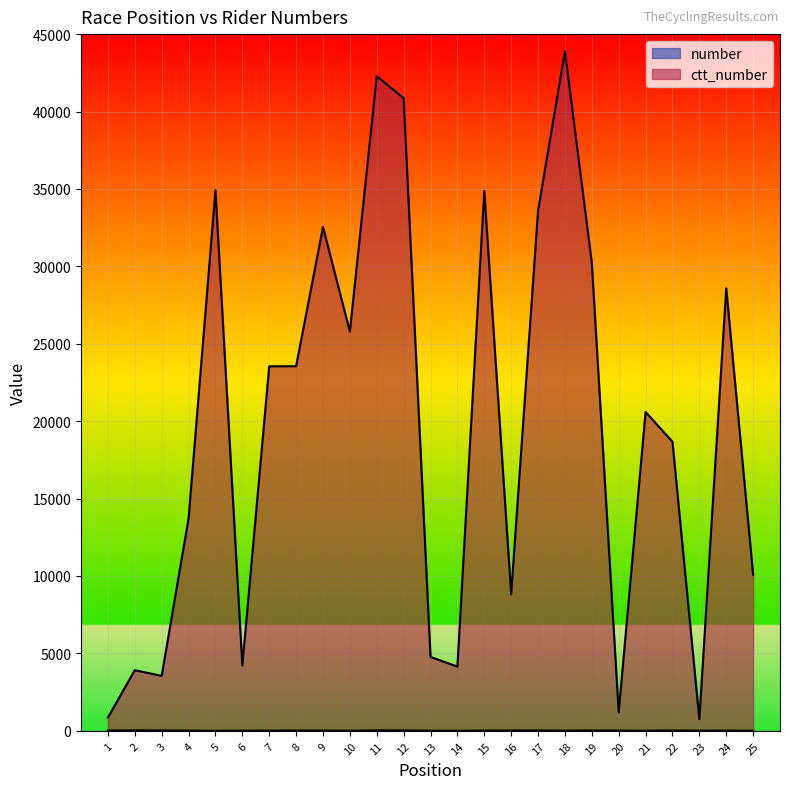

What is the maximum value shown in the chart?

43900